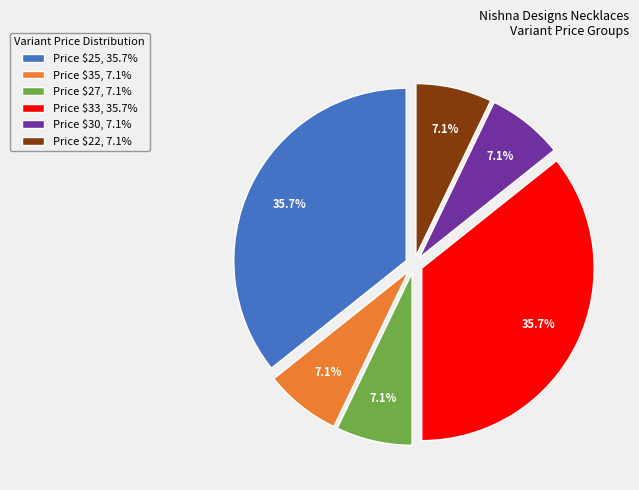

Does Price $30, 7.1% represent more than half of the total?

No